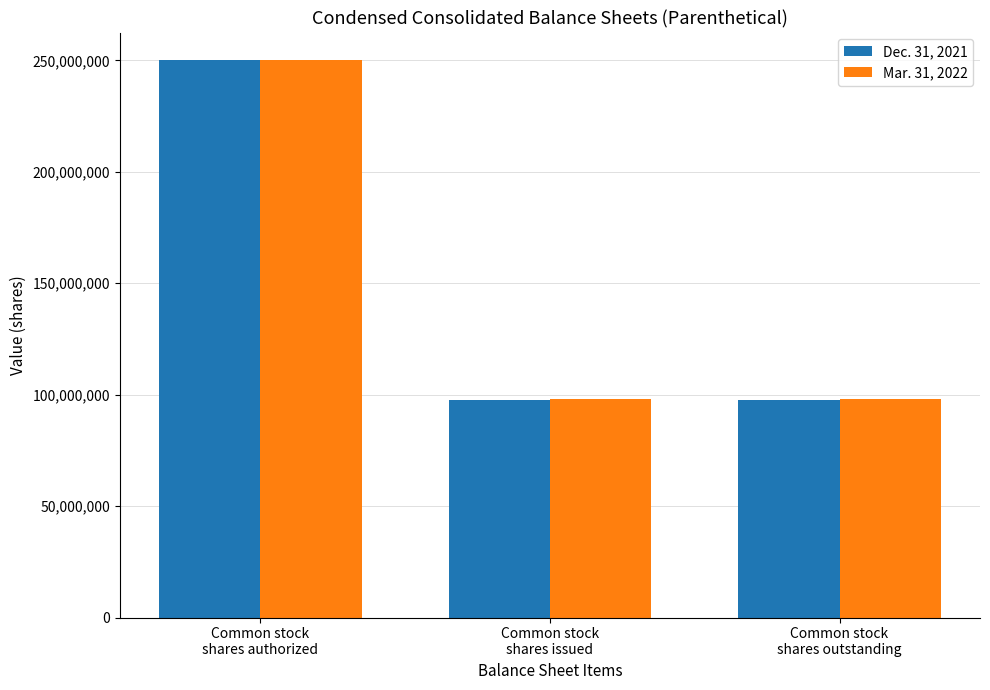

What is the total value across all series at Common stock
shares authorized?

500000000